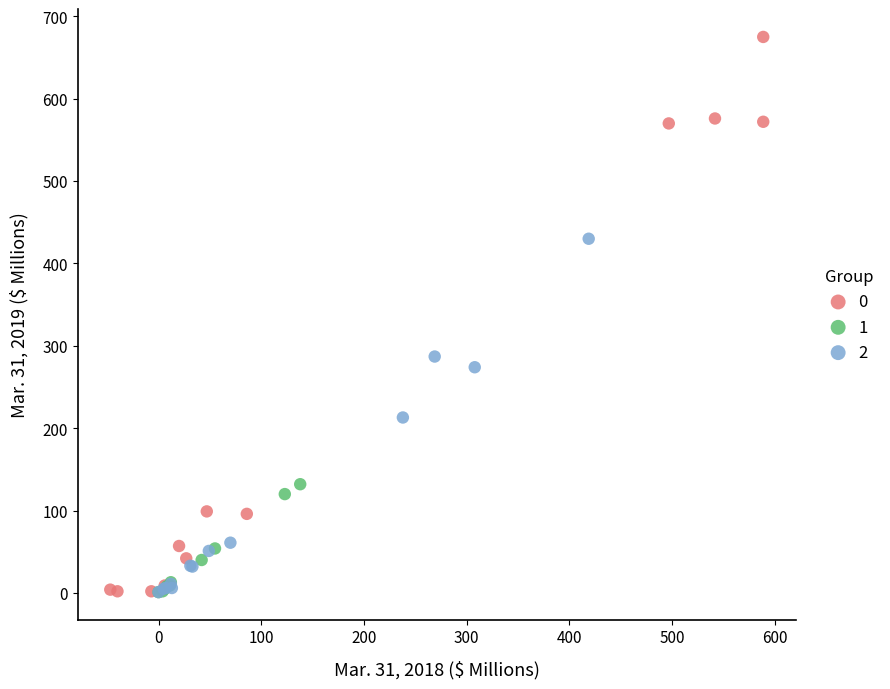

Which series has the largest Y range (max minus min)?

0